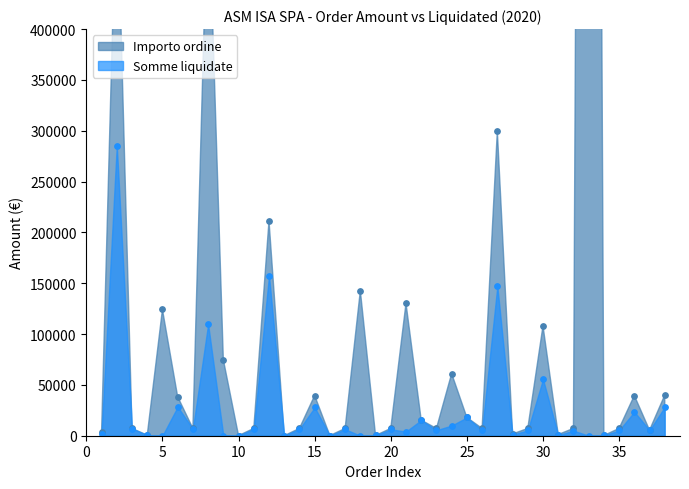

Which series contains the highest Y value?

Importo ordine